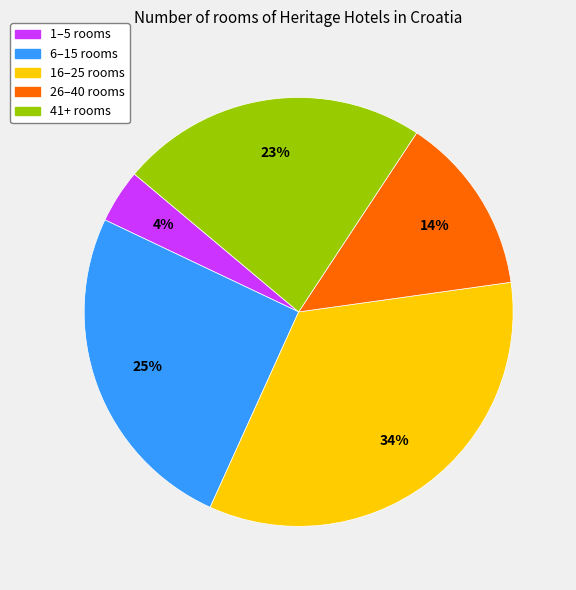

Does any single category account for the majority?

No